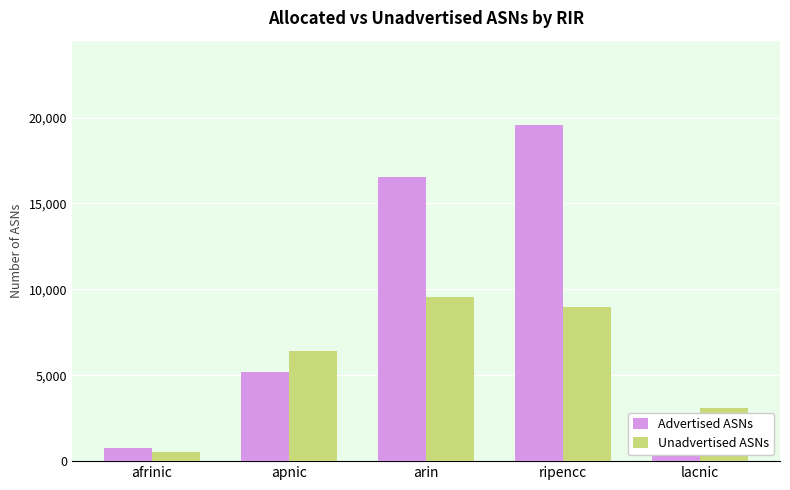

The Unadvertised ASNs series shows 2757 at arin. True or false?

False